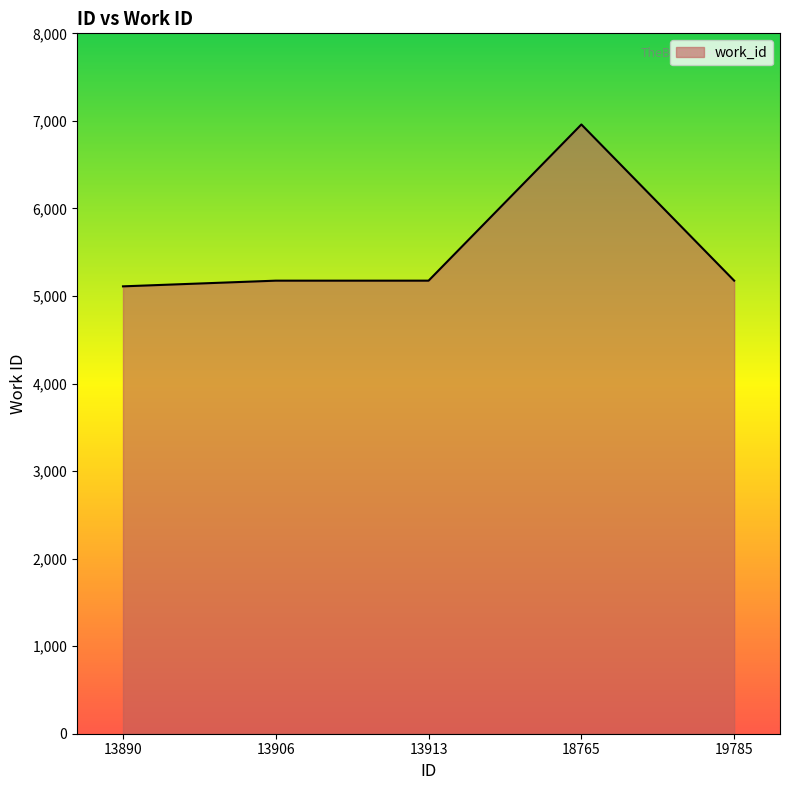

Reading left to right, extract all data points from this chart.

5110	5175	5175	6959	5175